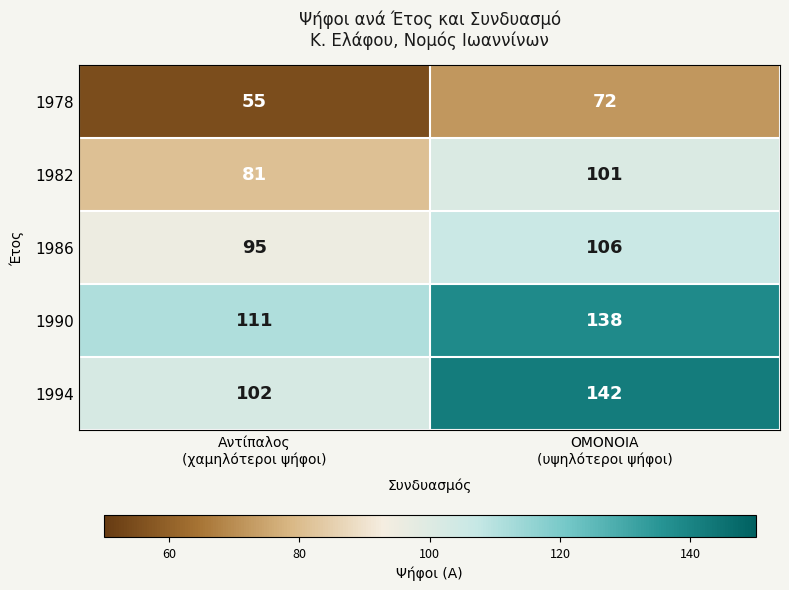

Rank the series by their maximum value, from highest to lowest.

1994, 1990, 1986, 1982, 1978